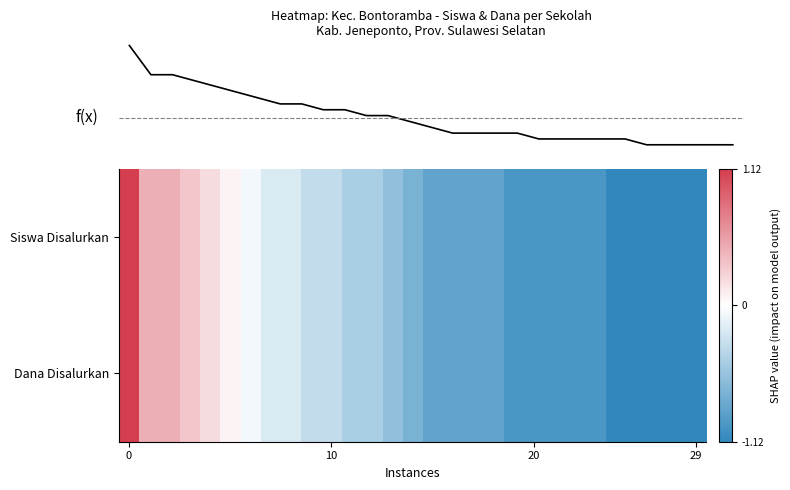

How many categories are shown in the chart?

29